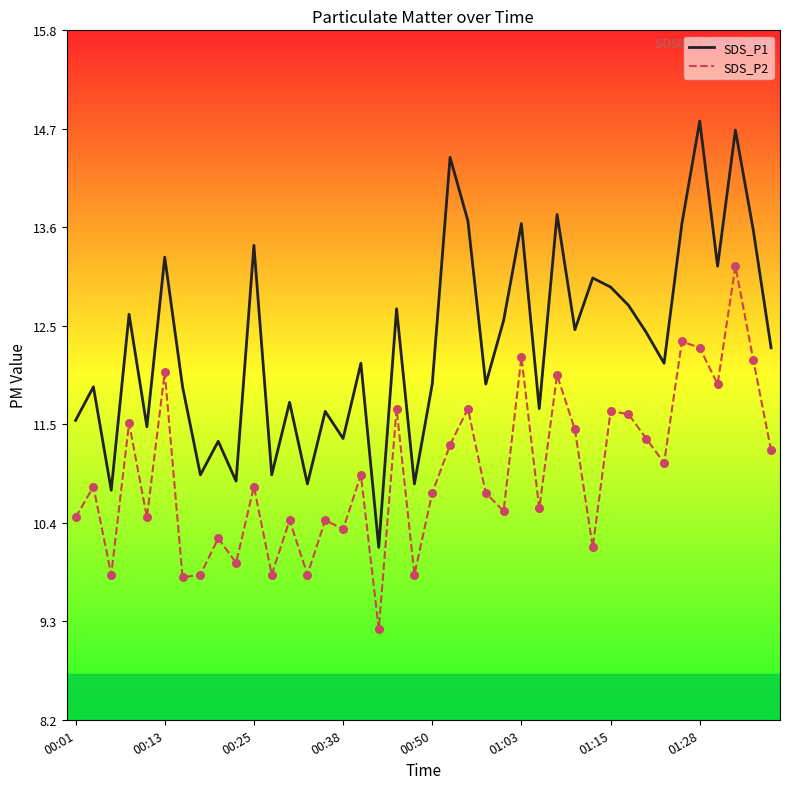

What are all the series names shown in the legend?

SDS_P1, SDS_P2